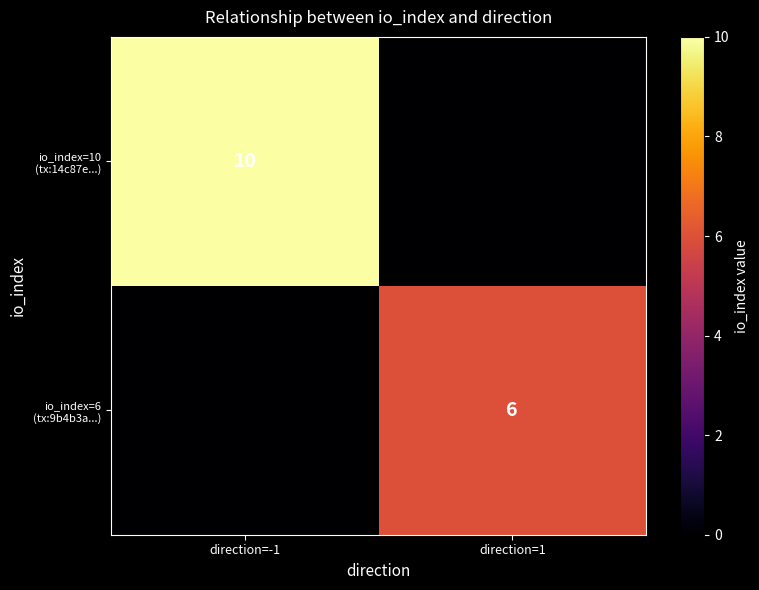

Is it true that io_index=6 (tx:9b4b3a...) equals 0 at direction=-1?

True